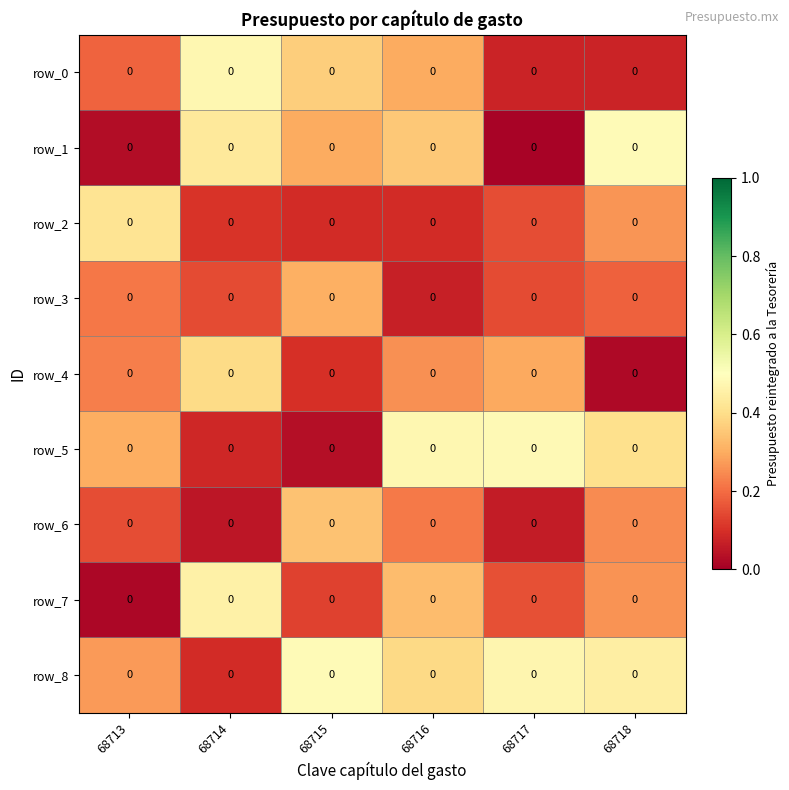

What is the sum of all row_4 values?

1.3